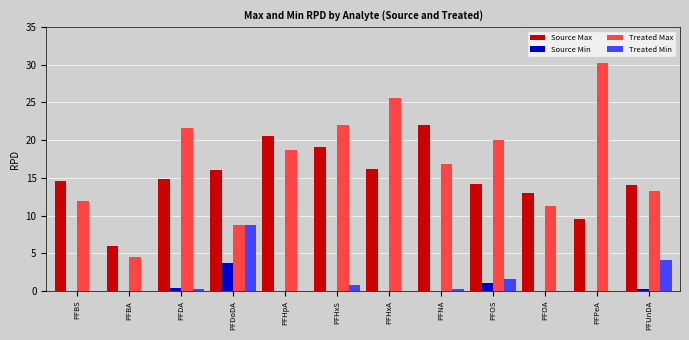

The value of Source Max at PFUnDA is 14.0. True or false?

True